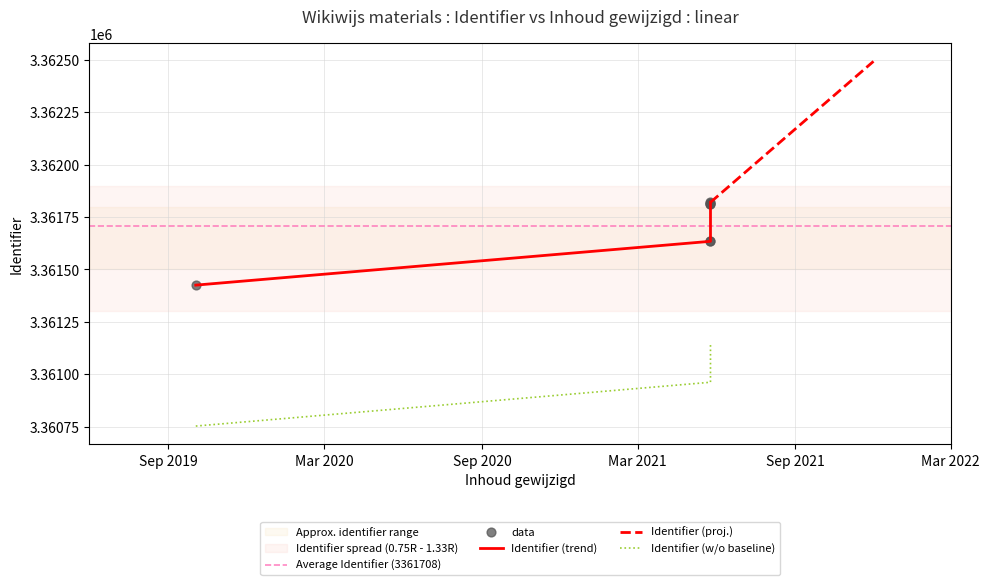

Approximately how many times larger is the value at 2021-05-25 compared to 2021-05-25?

1.0